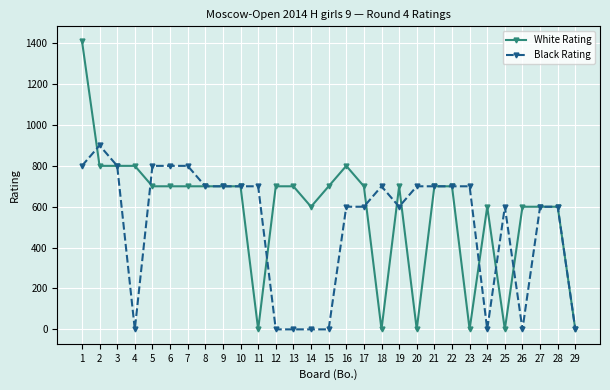

Which series has the largest range (max minus min)?

White Rating